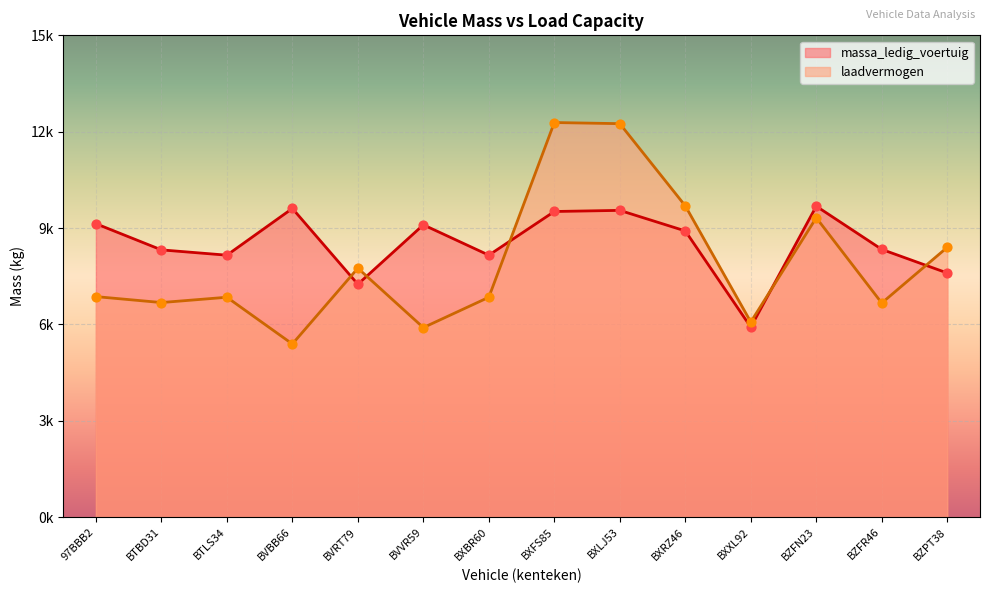

Which series has the largest total across all categories?

massa_ledig_voertuig